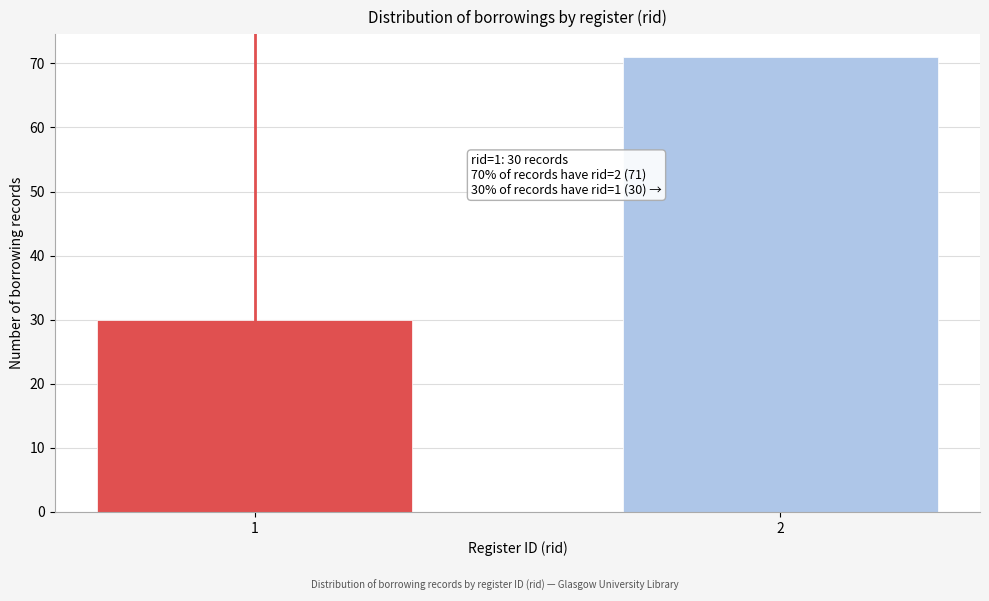

Reading right to left, extract all data points from this chart.

2=71	1=30